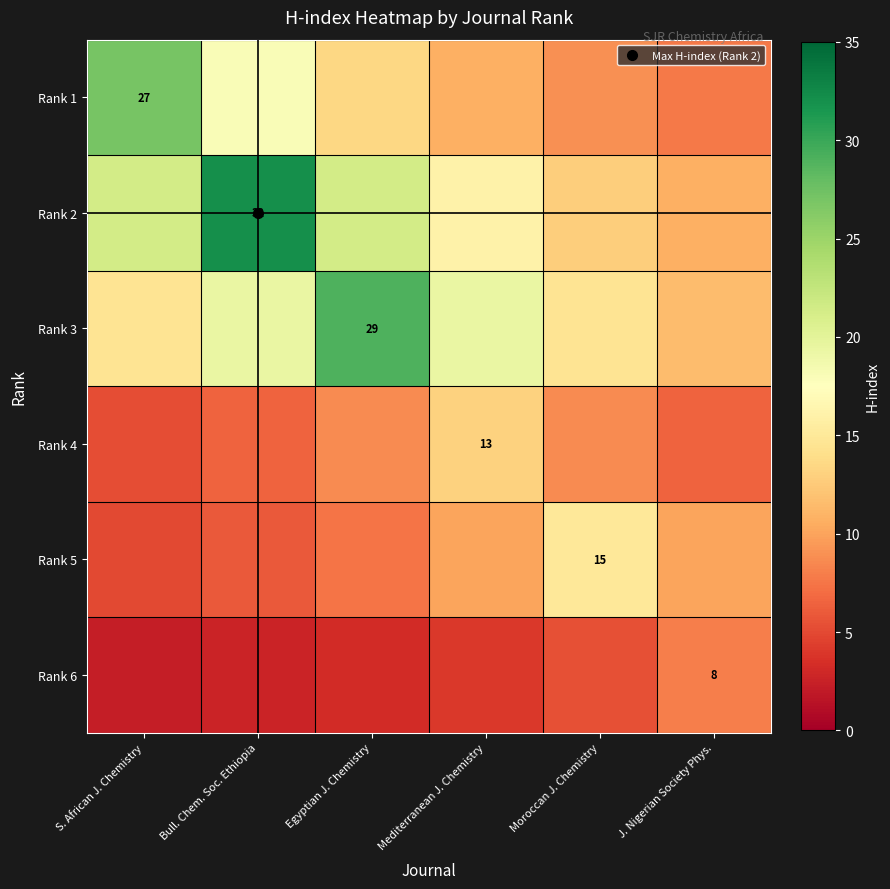

How many data points does each series have?

6